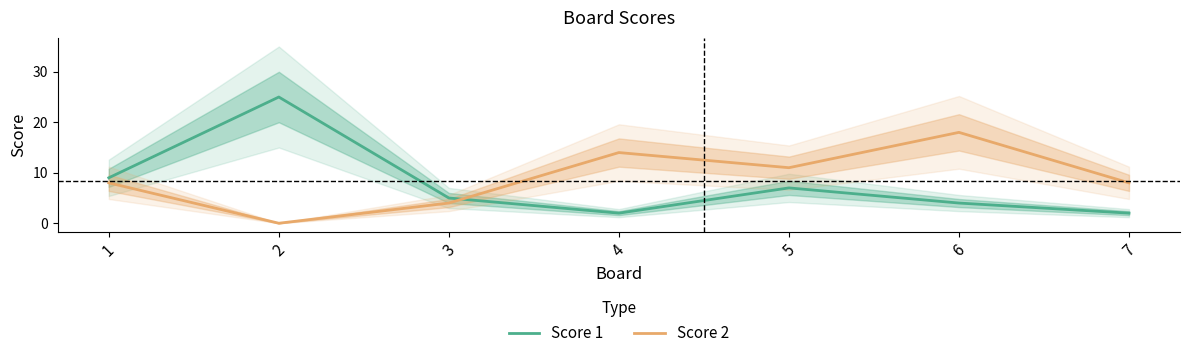

How many lines are shown in the chart?

2